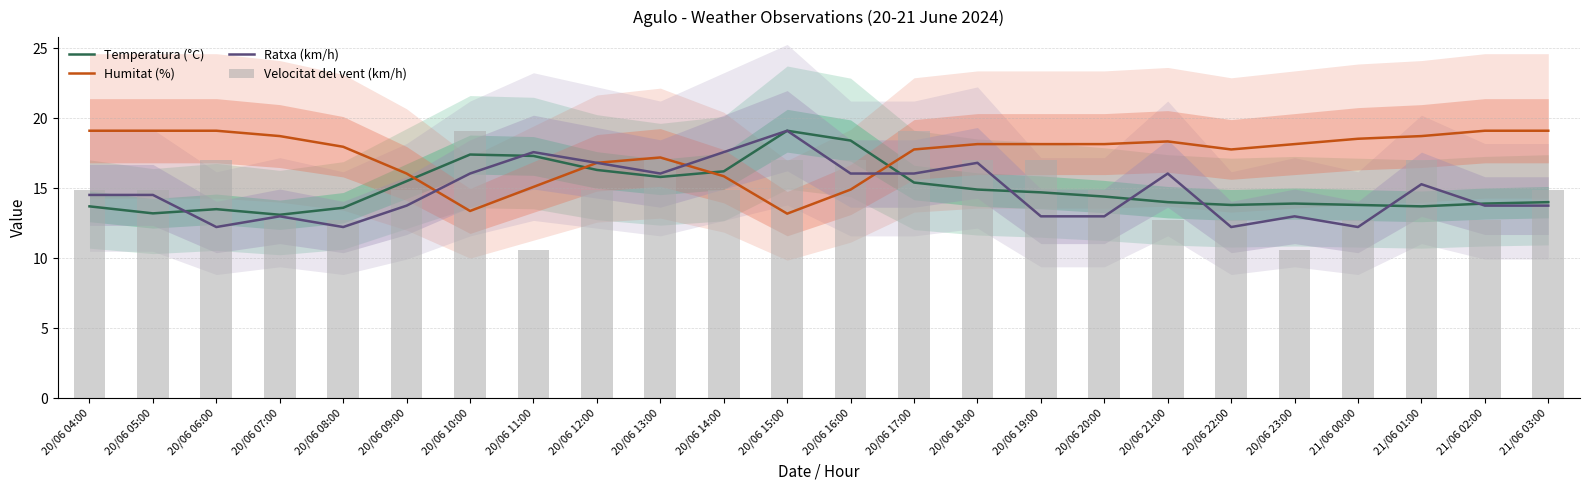

What is the sum of the Ratxa (km/h) values at 21/06 03:00 and 20/06 17:00?

29.8